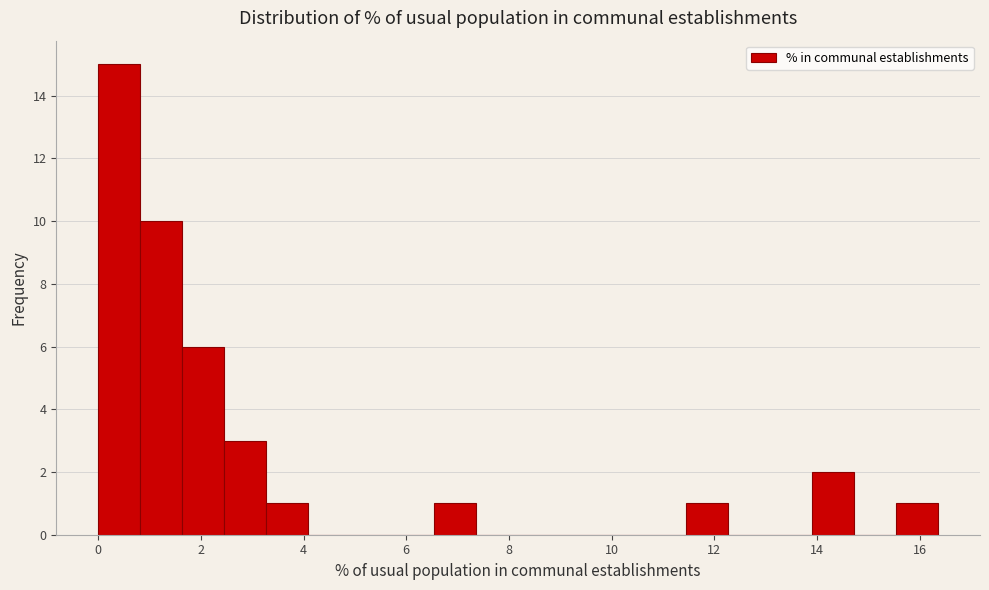

Reading left to right, transcribe this chart: for each bar, give the range it covers on the x-axis and its height. Neither the bar edges nor the heights are printed on the chart, so give them approximately, as read against the axes.

0.0 to 0.8: 15
0.8 to 1.6: 10
1.6 to 2.4: 6
2.4 to 3.2: 3
3.2 to 4.0: 1
4.0 to 5.0: 0
5.0 to 5.8: 0
5.8 to 6.6: 0
6.6 to 7.4: 1
7.4 to 8.2: 0
8.2 to 9.0: 0
9.0 to 9.8: 0
9.8 to 10.6: 0
10.6 to 11.4: 0
11.4 to 12.2: 1
12.2 to 13.0: 0
13.0 to 14.0: 0
14.0 to 14.8: 2
14.8 to 15.6: 0
15.6 to 16.4: 1